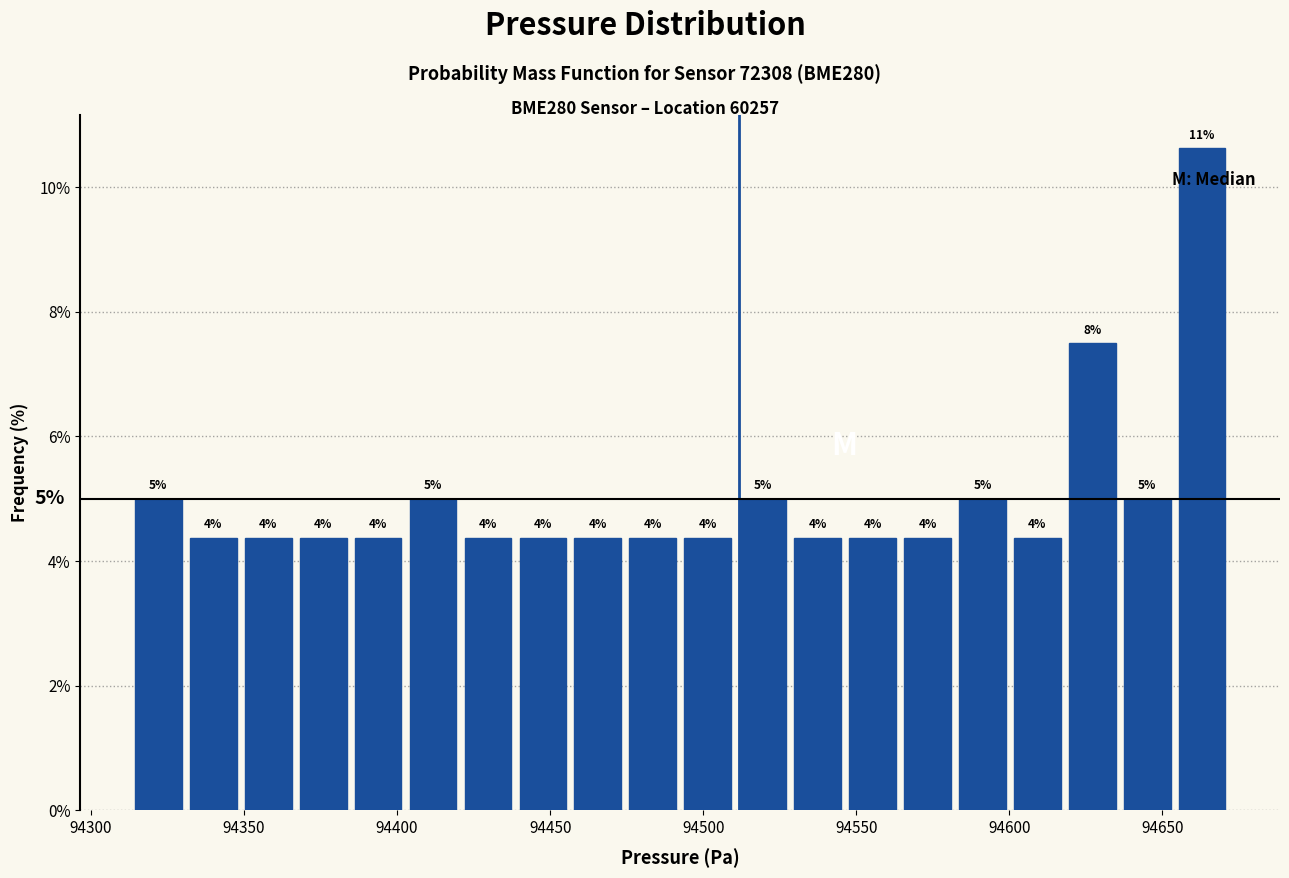

Around what value on the x-axis is the tallest bar? Give the approximate position of its centre, as read against the axis.

94665